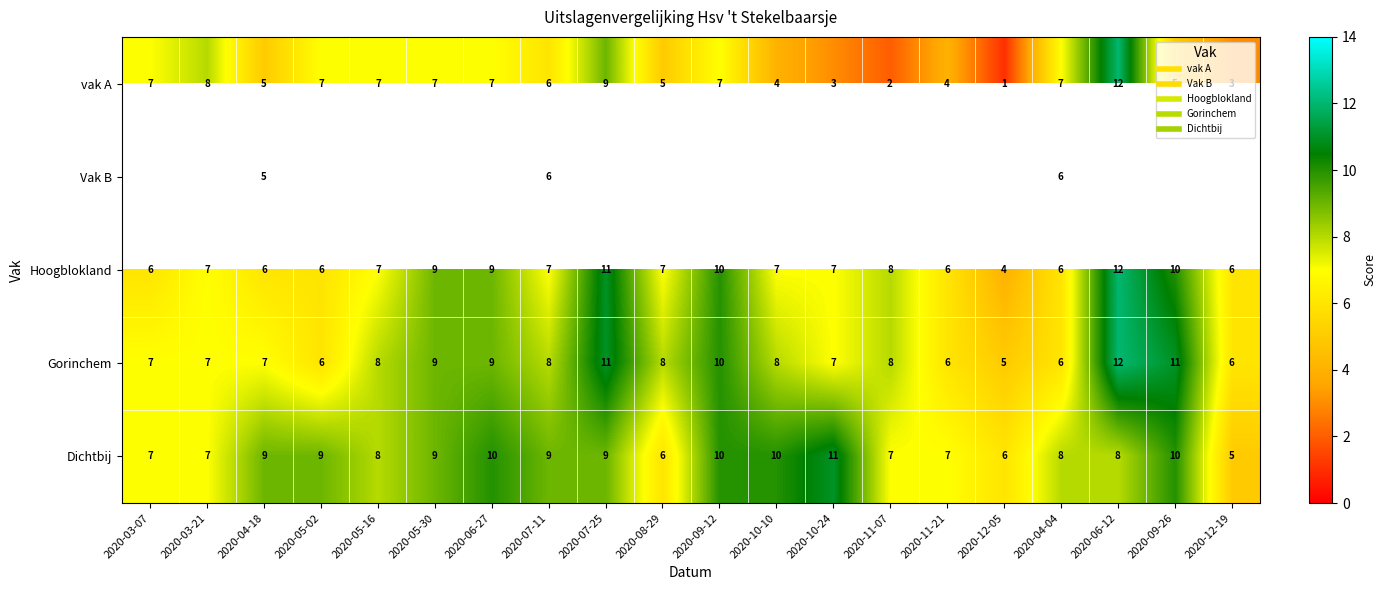

True or false: Gorinchem has a value of 2.1 at 2020-04-04.

False